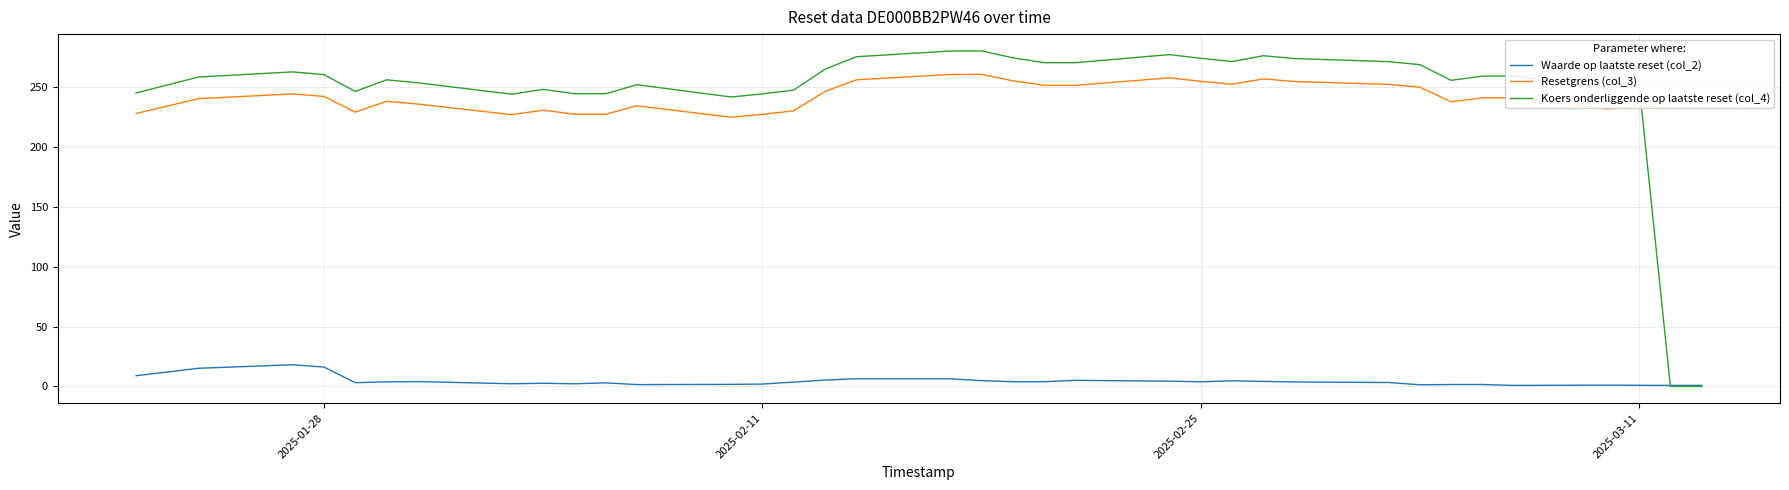

Which series has the widest spread of values?

Koers onderliggende op laatste reset (col_4)